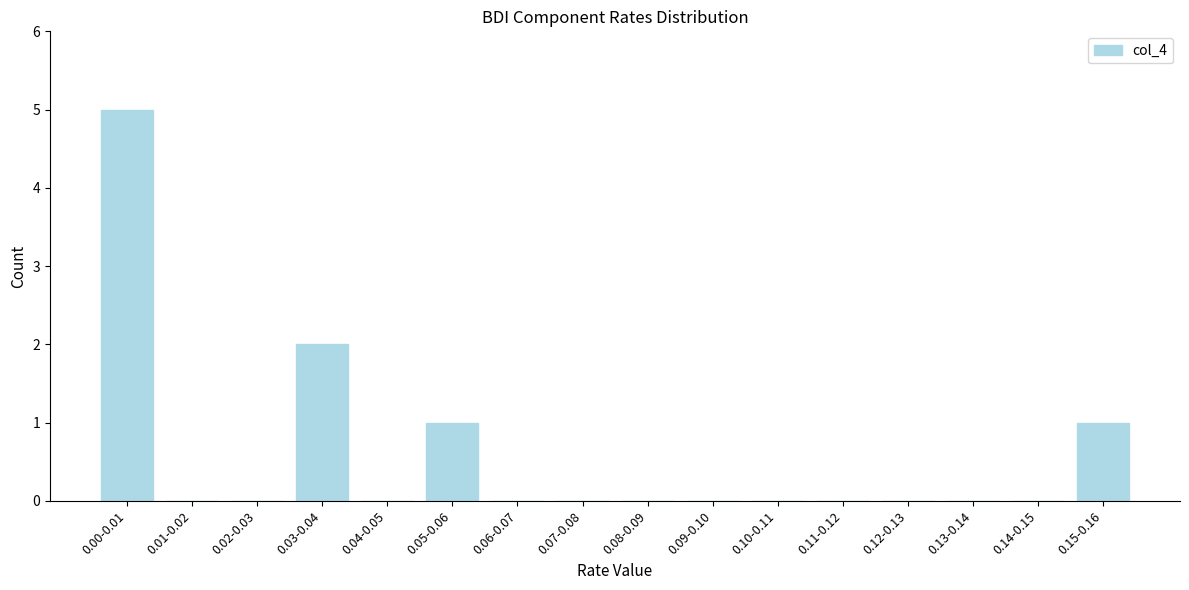

Reading right to left, transcribe all the data shown in this chart.

0.15-0.16=1	0.14-0.15=0	0.13-0.14=0	0.12-0.13=0	0.11-0.12=0	0.10-0.11=0	0.09-0.10=0	0.08-0.09=0	0.07-0.08=0	0.06-0.07=0	0.05-0.06=1	0.04-0.05=0	0.03-0.04=2	0.02-0.03=0	0.01-0.02=0	0.00-0.01=5